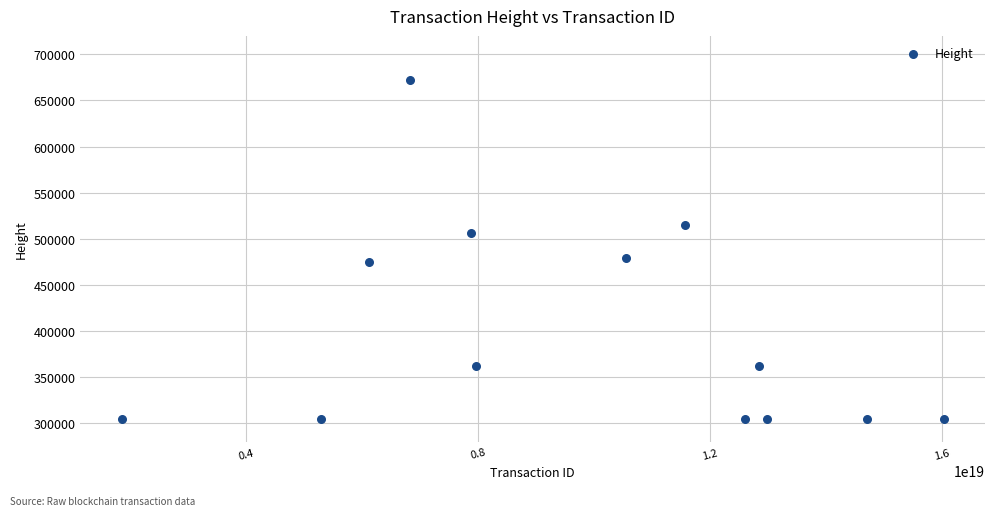

What is the range of X values (max minus min)?

14182646900491698176